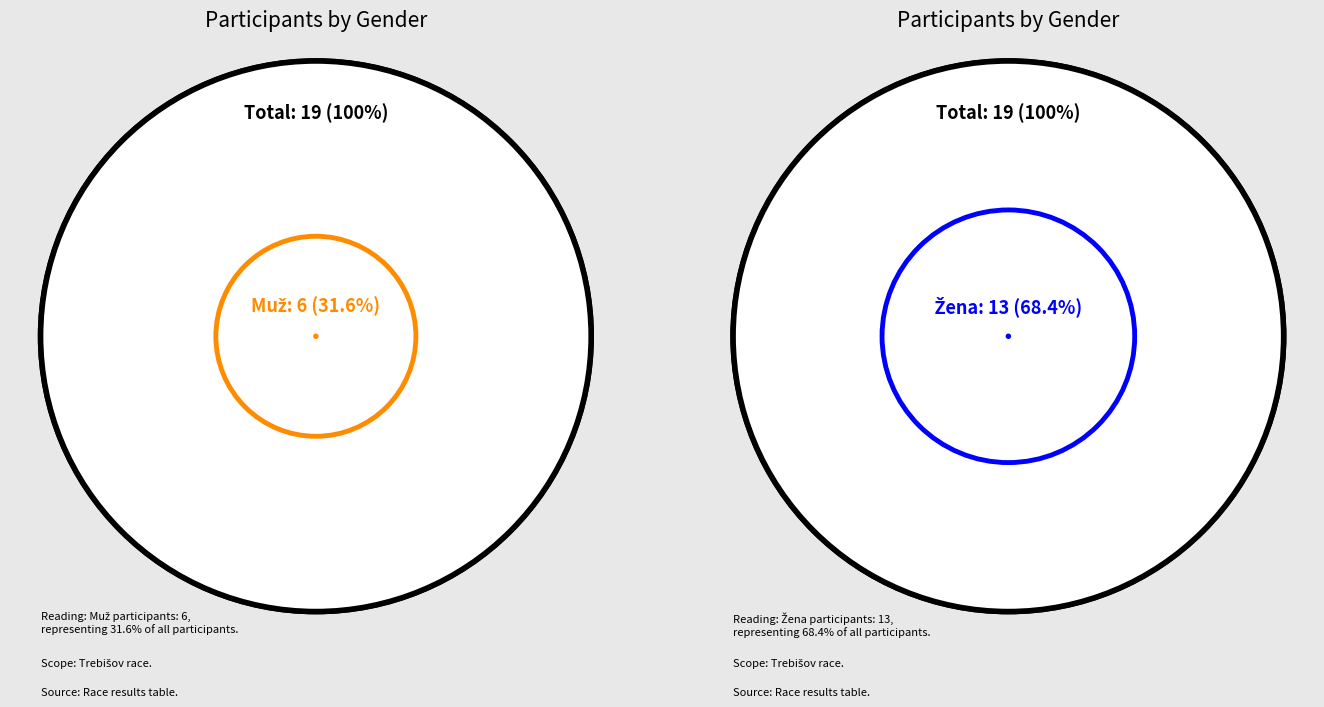

Is the sum of Muž and Žena greater than half?

Yes